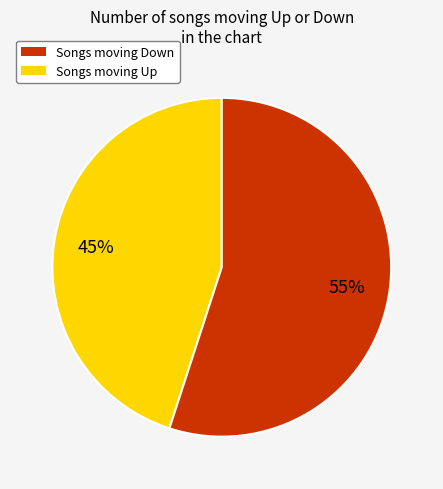

Is there a majority slice in this chart?

Yes